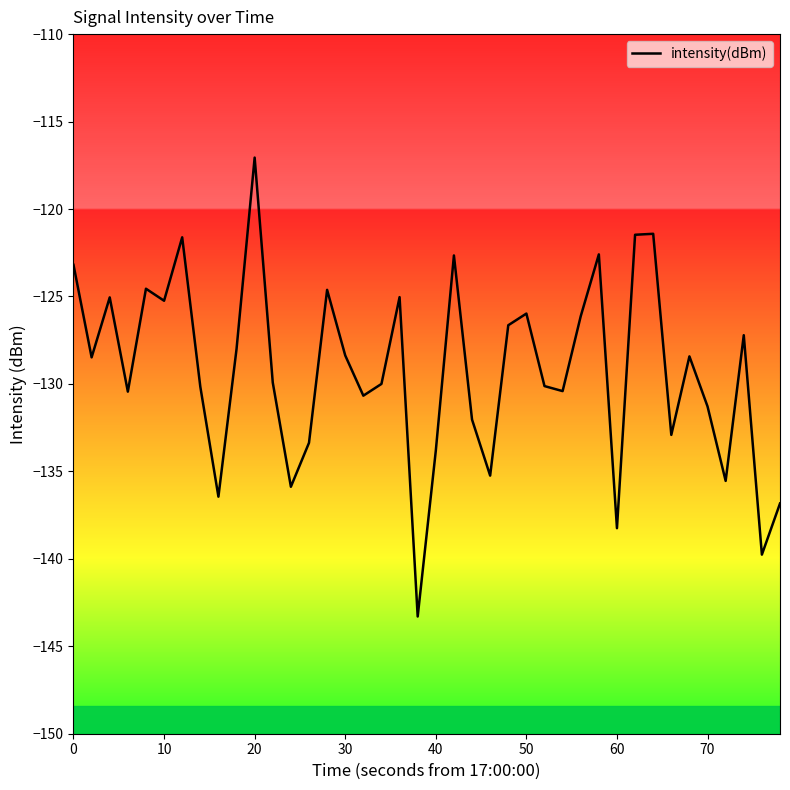

What is the maximum value shown in the chart?

-117.1